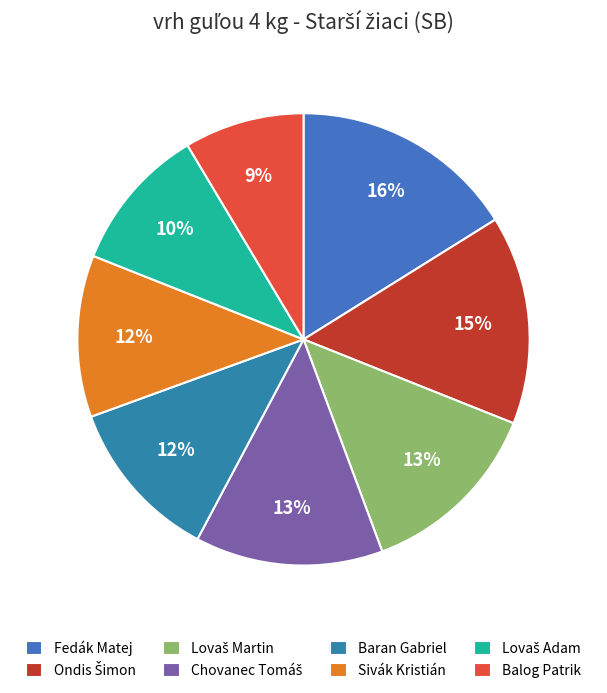

Rank the categories by value from highest to lowest.

Fedák Matej, Ondis Šimon, Chovanec Tomáš, Lovaš Martin, Baran Gabriel, Sivák Kristián, Lovaš Adam, Balog Patrik